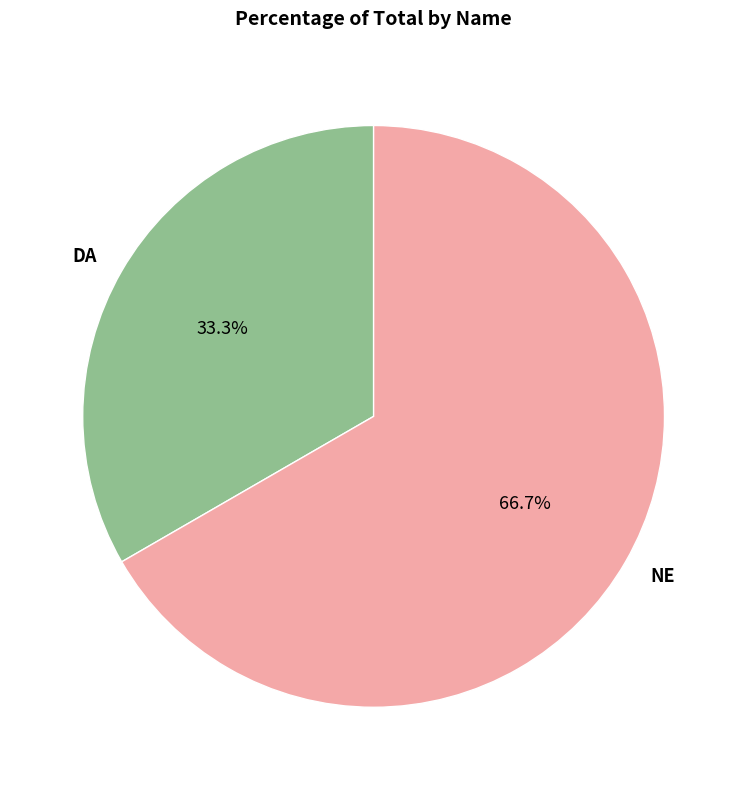

True or false: NE accounts for 74% of the total.

False